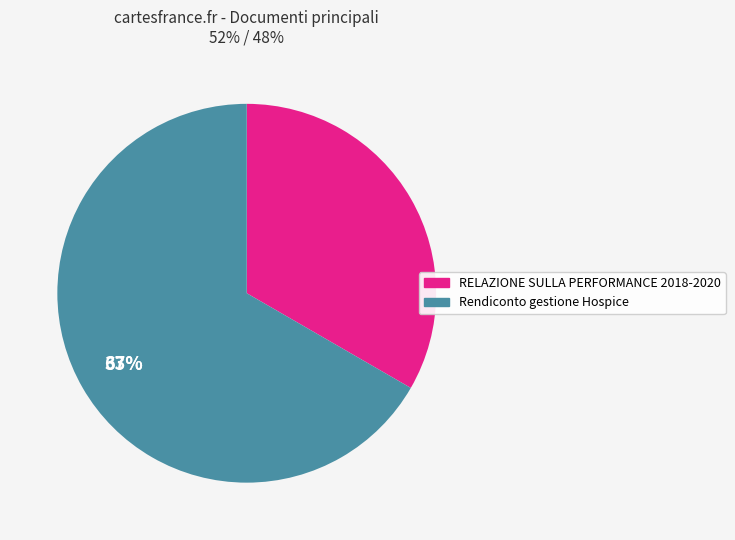

How many slices are in this pie chart?

2